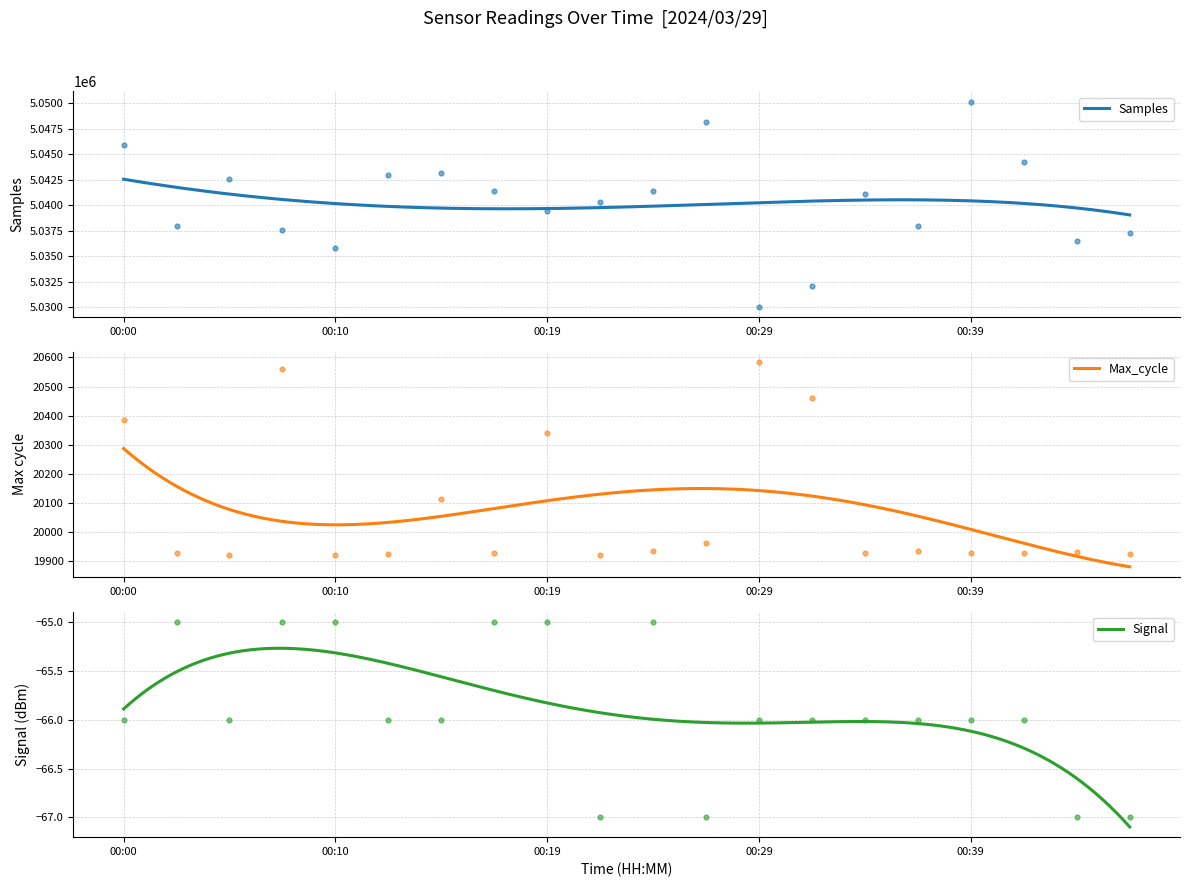

Which series reaches the minimum Y coordinate?

Signal